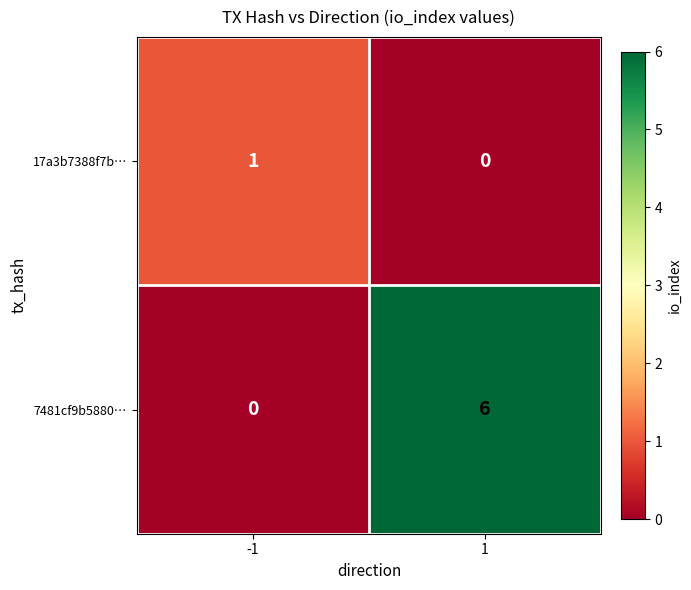

Which series changed the most between -1 and 1?

7481cf9b5880…